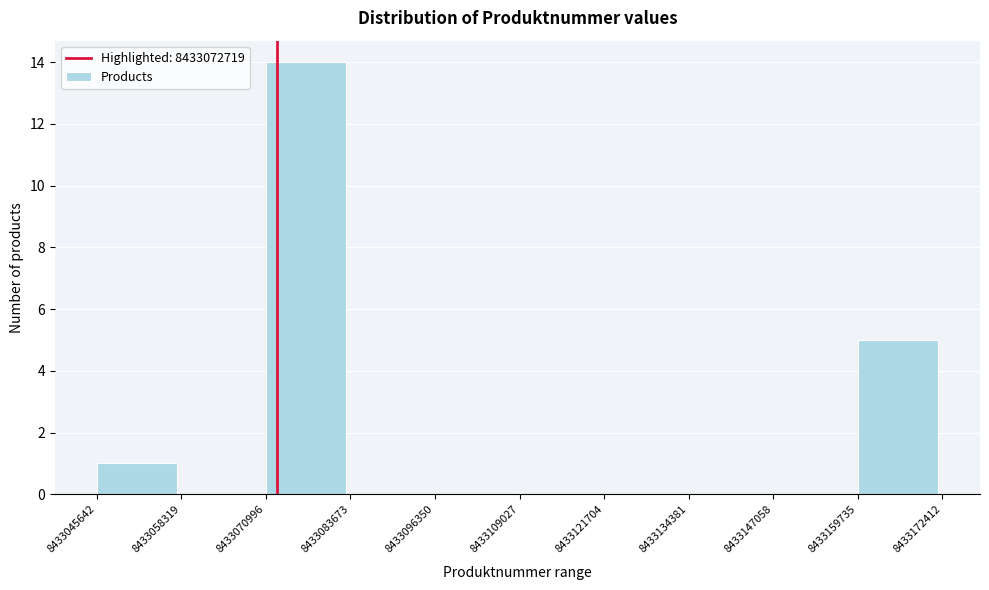

How tall is the bar that spans 8433045642 to 8433058319 on the x-axis? The values are not printed on the chart, so give them approximately, as read against the axis.

1